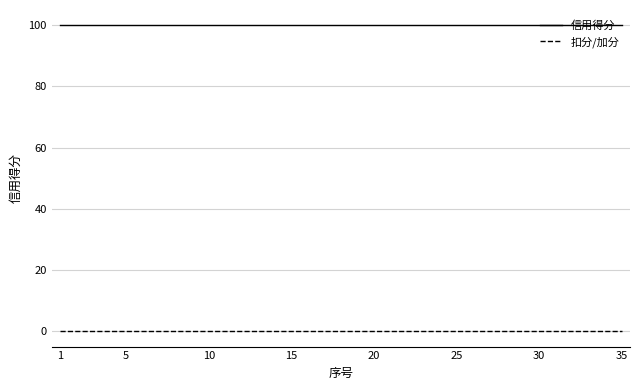

True or false: 扣分/加分 and 信用得分 intersect in this chart.

False